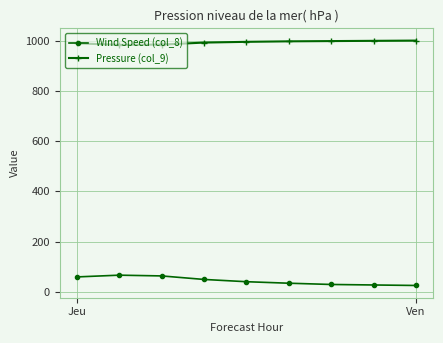

Which series has the largest total across all categories?

Pressure (col_9)